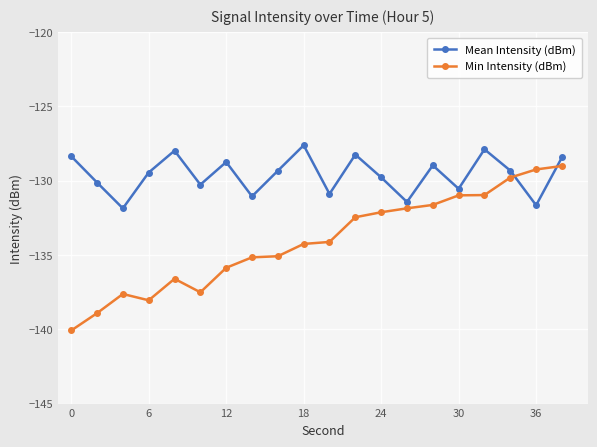

After their last crossing, which series has the higher values: Mean Intensity (dBm) or Min Intensity (dBm)?

Mean Intensity (dBm)